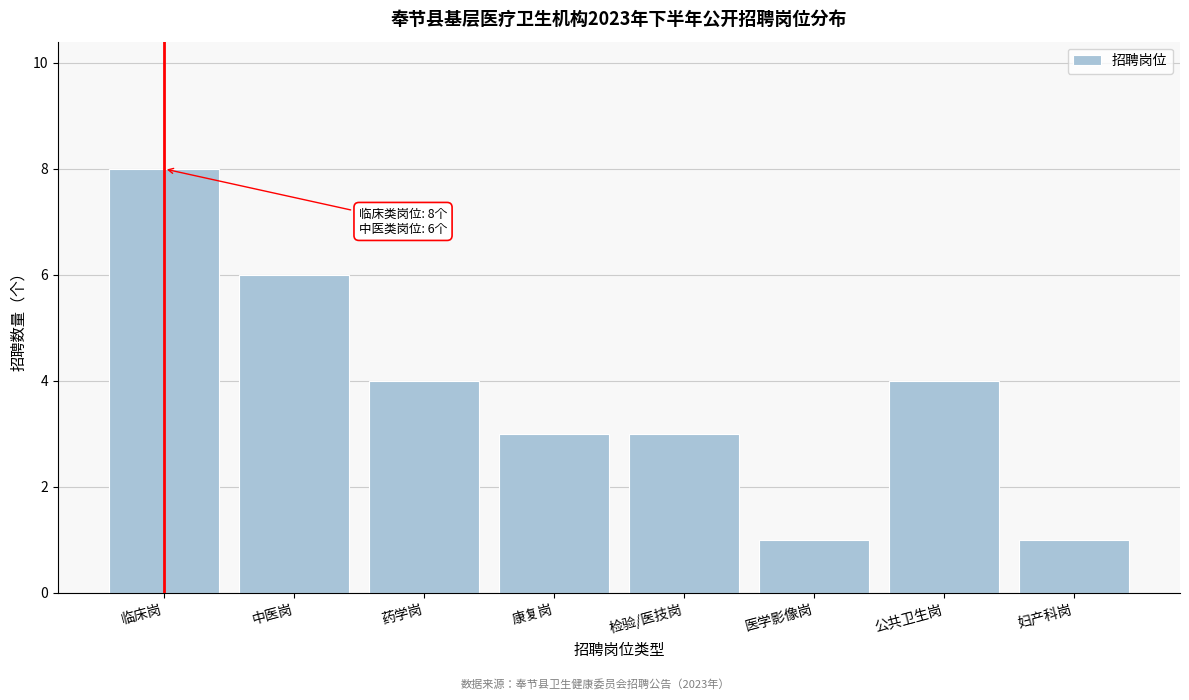

Reading left to right, transcribe all the data shown in this chart.

8	6	4	3	3	1	4	1